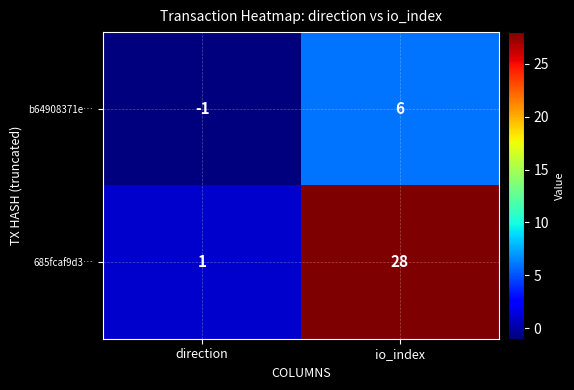

What is the sum of the 685fcaf9d3… values at direction and io_index?

29